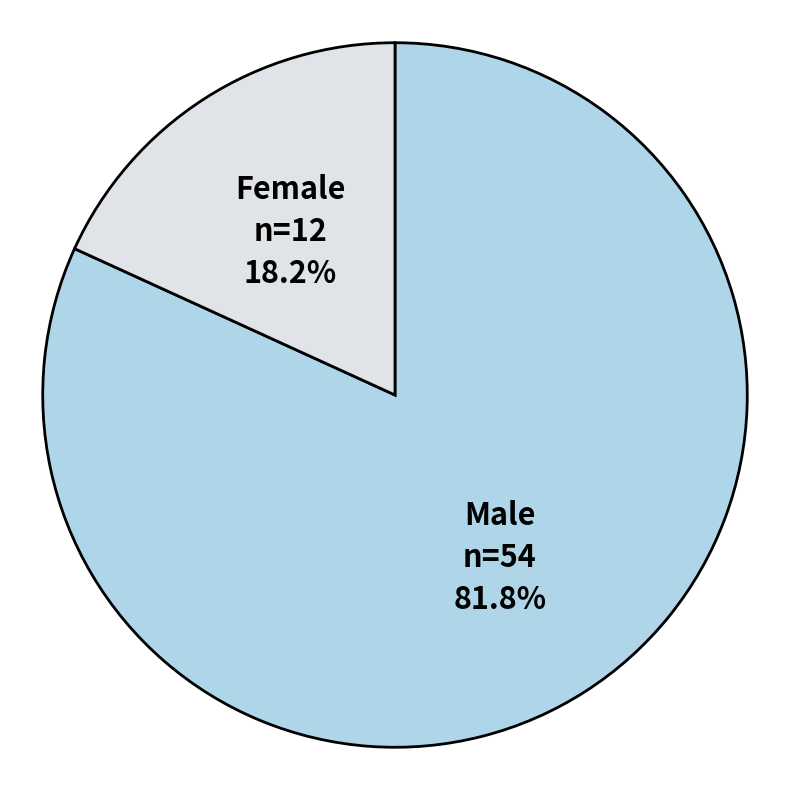

Is there any slice that represents more than half of the pie?

Yes